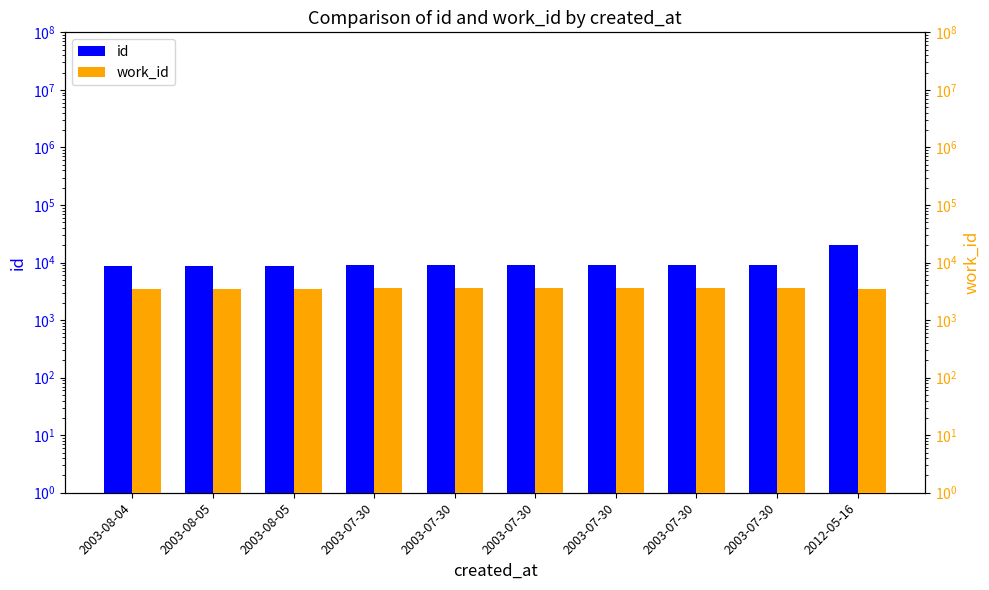

True or false: work_id has a value of 1087 at 2003-07-30.

False